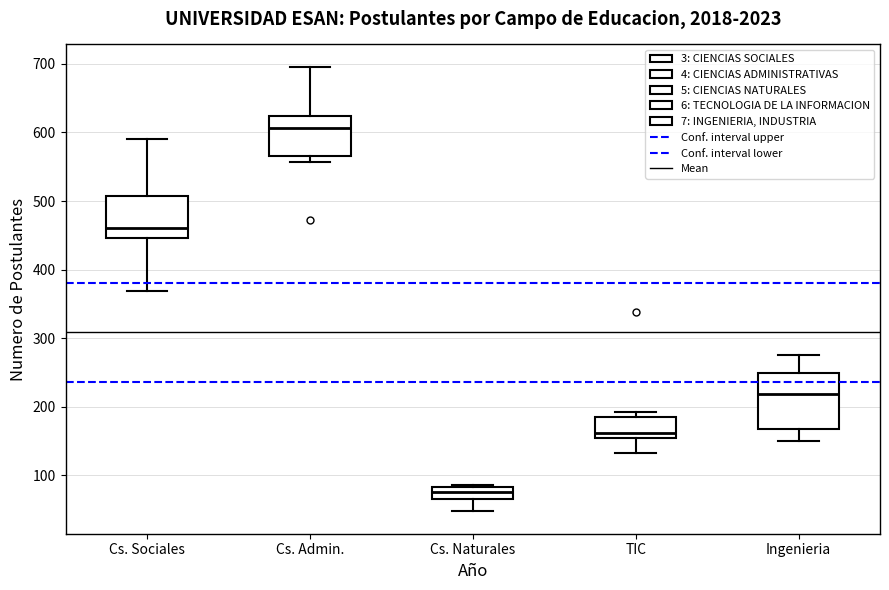

Reading left to right, transcribe this box plot: for each box, give where its median line is, the range the box spans, and where its two whiskers end, as read against the y-axis. The values are not printed on the chart, so give them approximately, as read against the axis.

Cs. Sociales: median 460, box 450 to 510, whiskers 370 to 590
Cs. Admin.: median 610, box 570 to 620, whiskers 560 to 700
Cs. Naturales: median 80 (inside the box), box 70 to 80, whiskers 50 to 90
TIC: median 160, box 150 to 190, whiskers 130 to 190 (just above the box's upper edge)
Ingenieria: median 220, box 170 to 250, whiskers 150 to 280